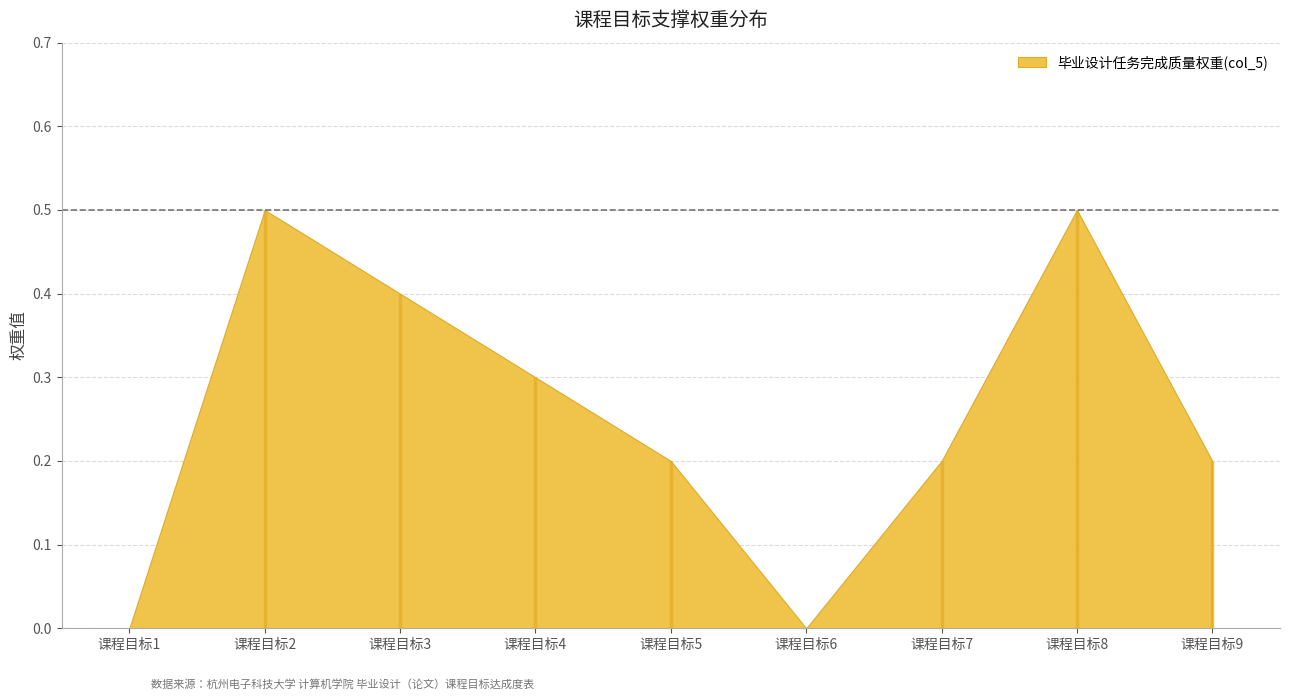

What is the sum of the values at 课程目标6 and 课程目标7?

0.2